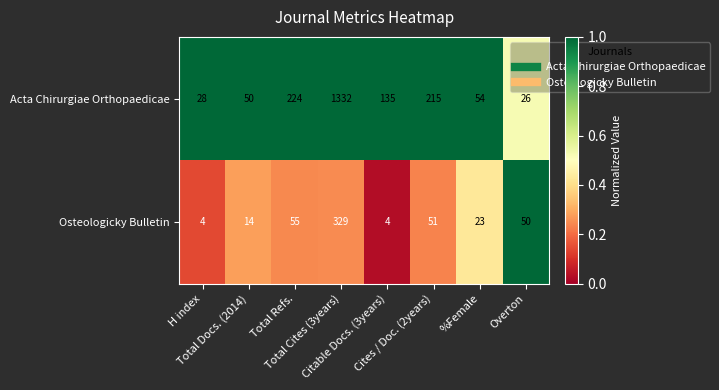

Rank the series at Total Docs. (2014) from lowest to highest value.

Osteologicky Bulletin, Acta Chirurgiae Orthopaedicae